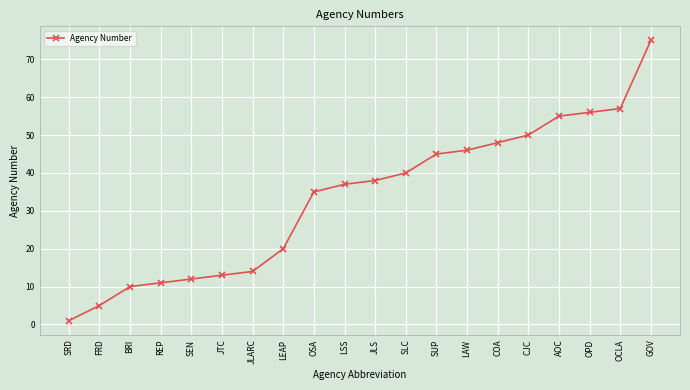

Which category has the highest value across all series?

GOV